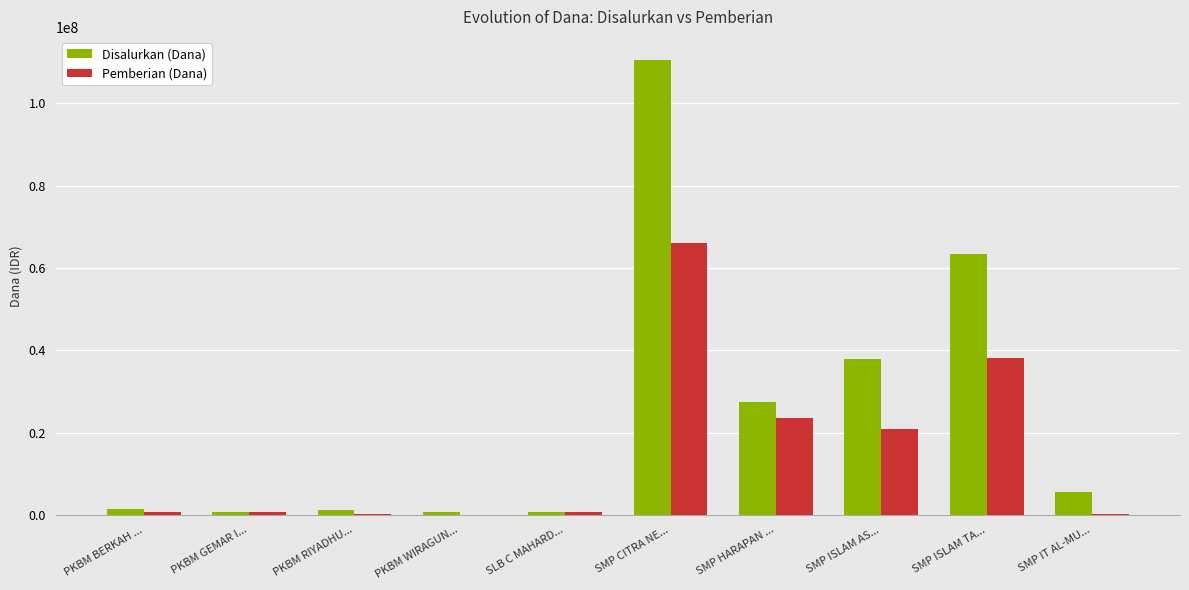

At which category is the sum across all series the highest?

SMP CITRA NE...